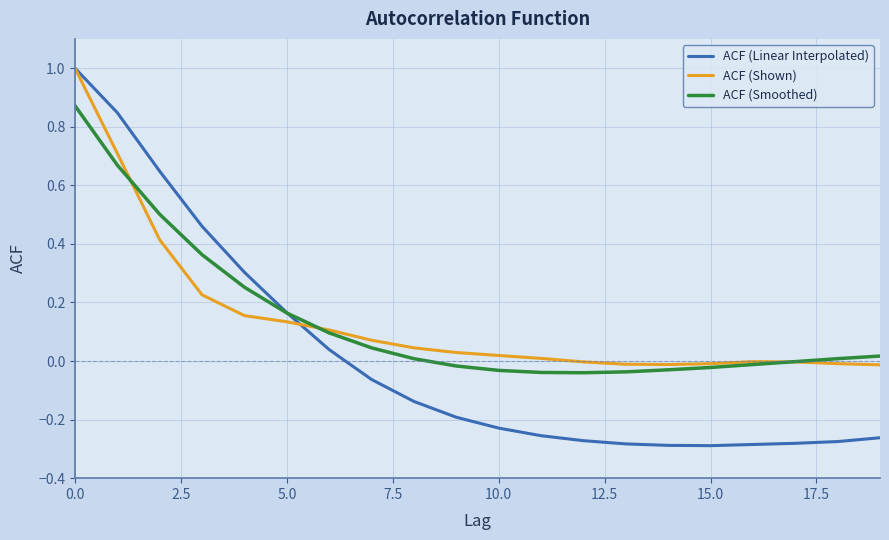

What is the maximum value for ACF (Shown)?

1.0